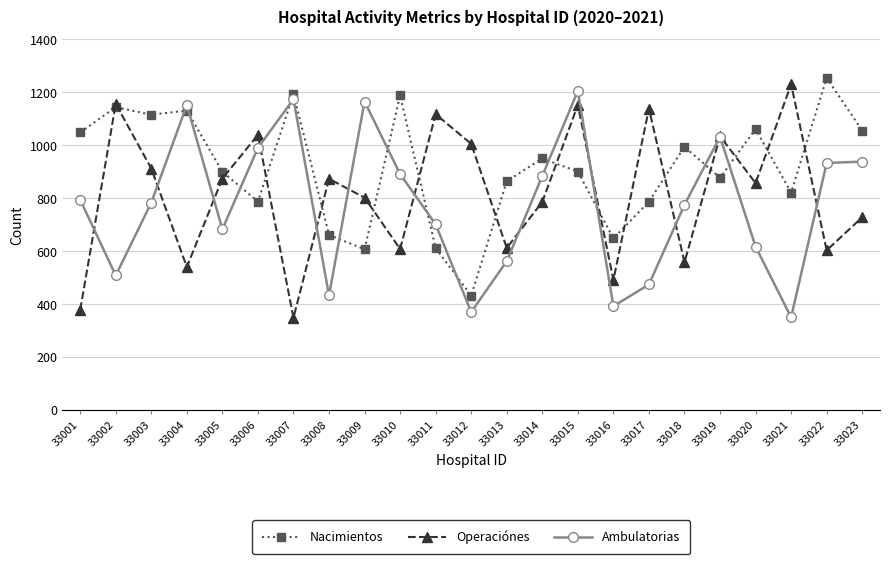

Where is the first local minimum for Nacimientos?

33003